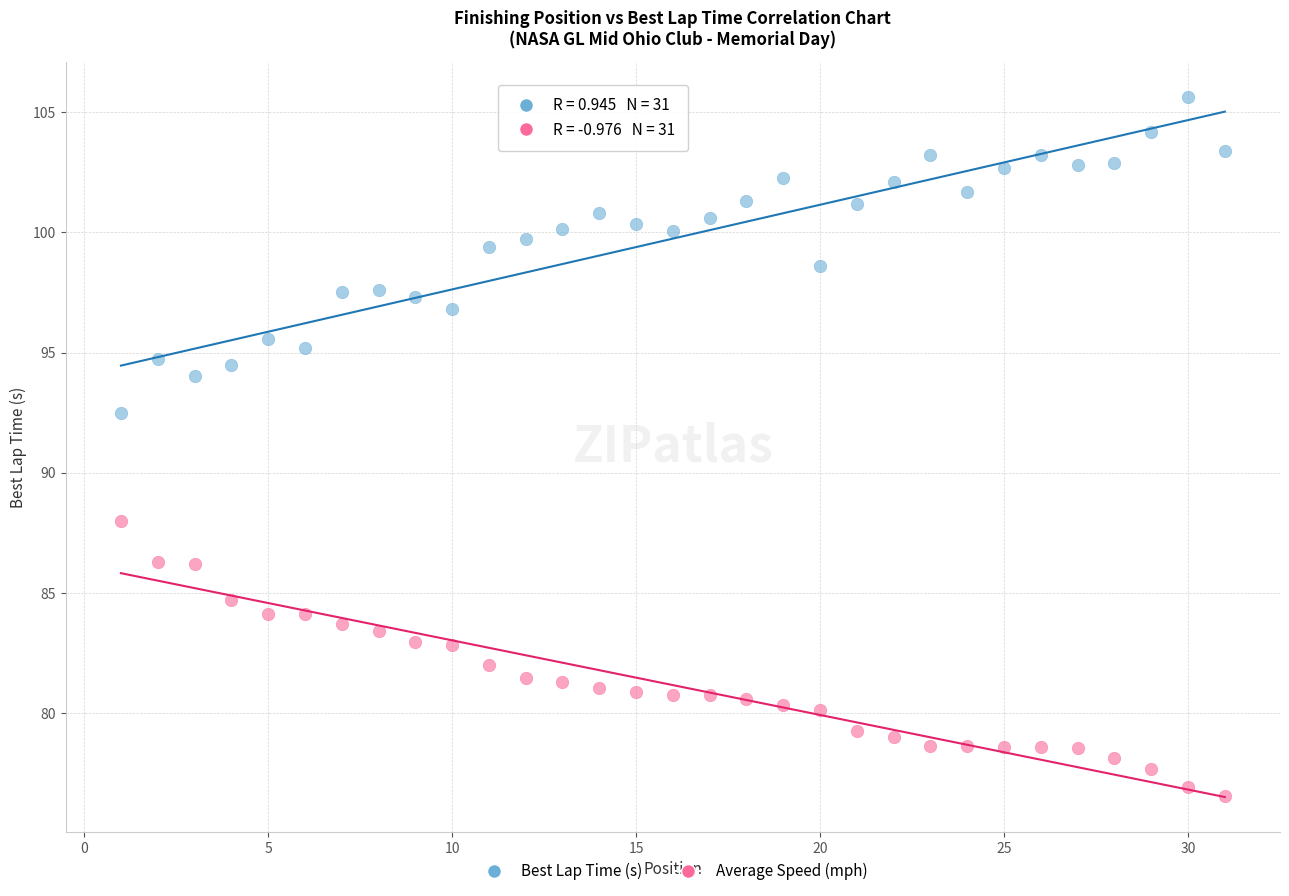

Which series reaches the minimum Y coordinate?

Average Speed (mph)